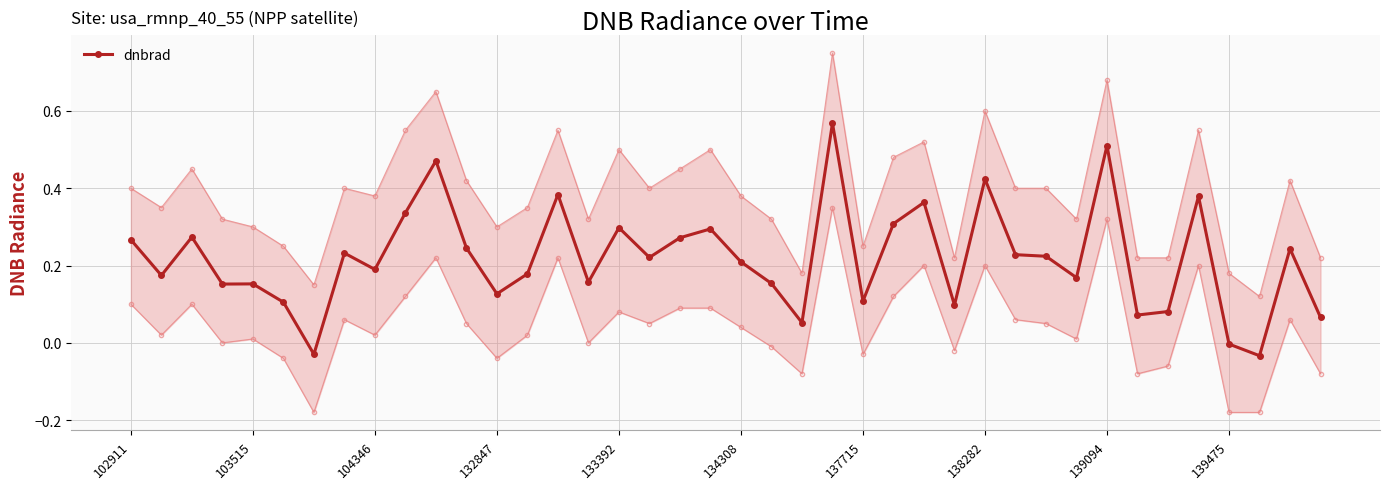

True or false: dnbrad has more than 1 interior local peaks.

True